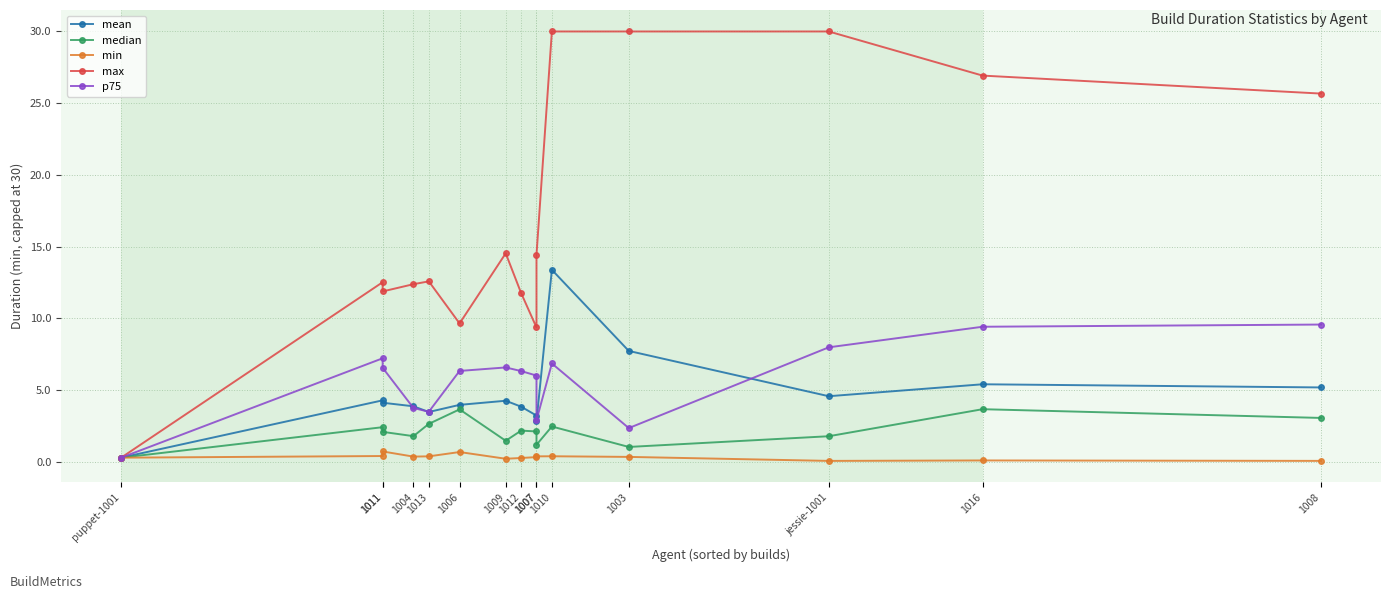

At which label does mean reach its minimum?

puppet-1001